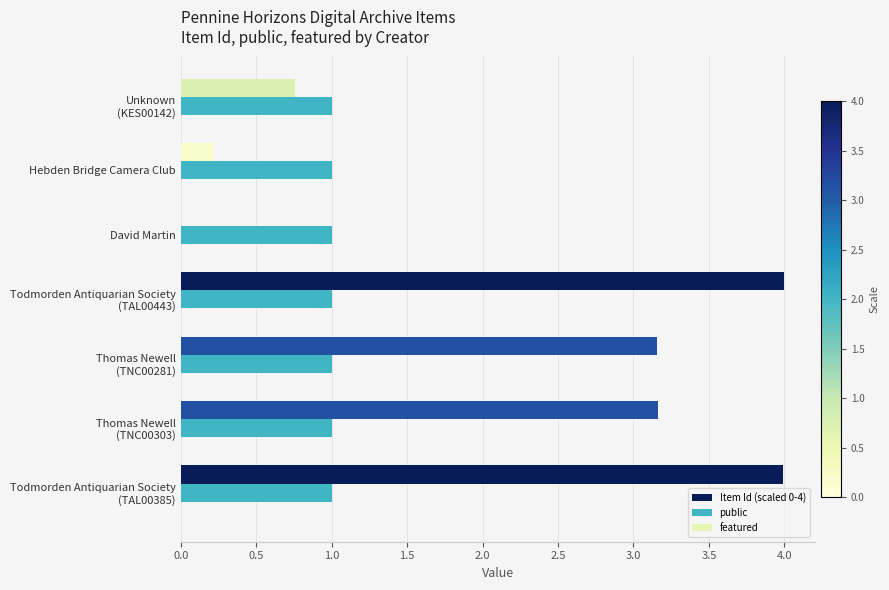

Which series has the largest total across all categories?

Item Id (scaled 0-4)